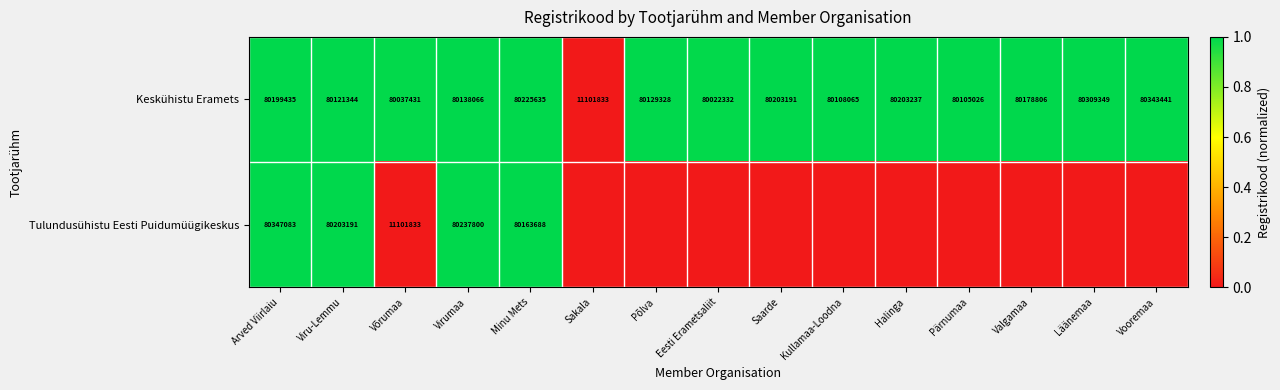

What is the highest value of the Keskühistu Eramets series?

80343441